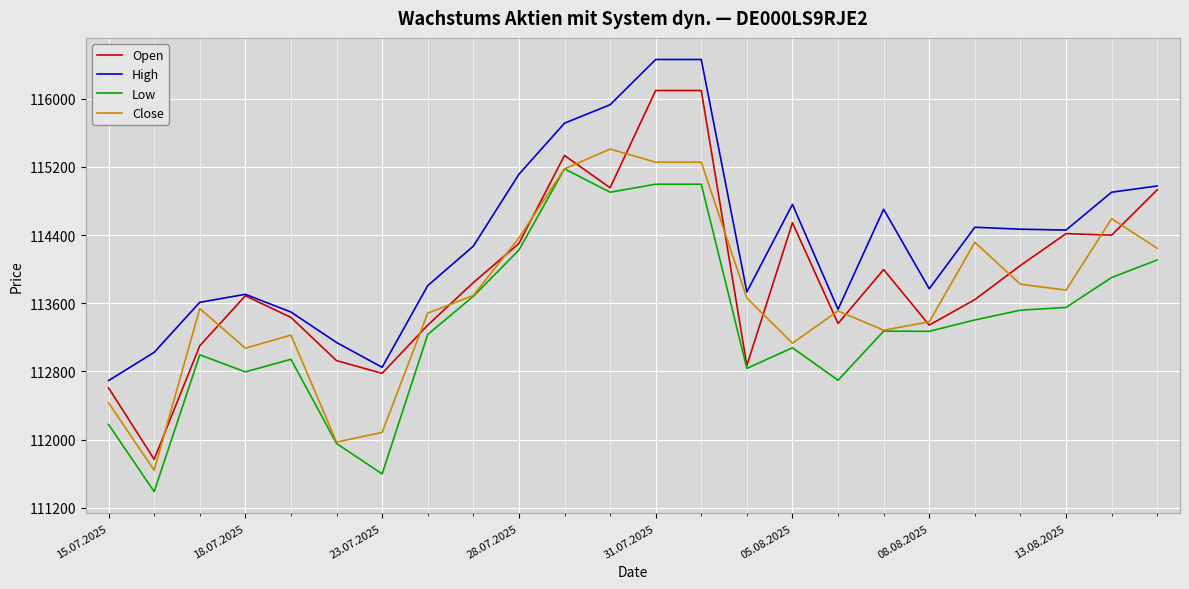

Which series has the widest spread of values?

Open